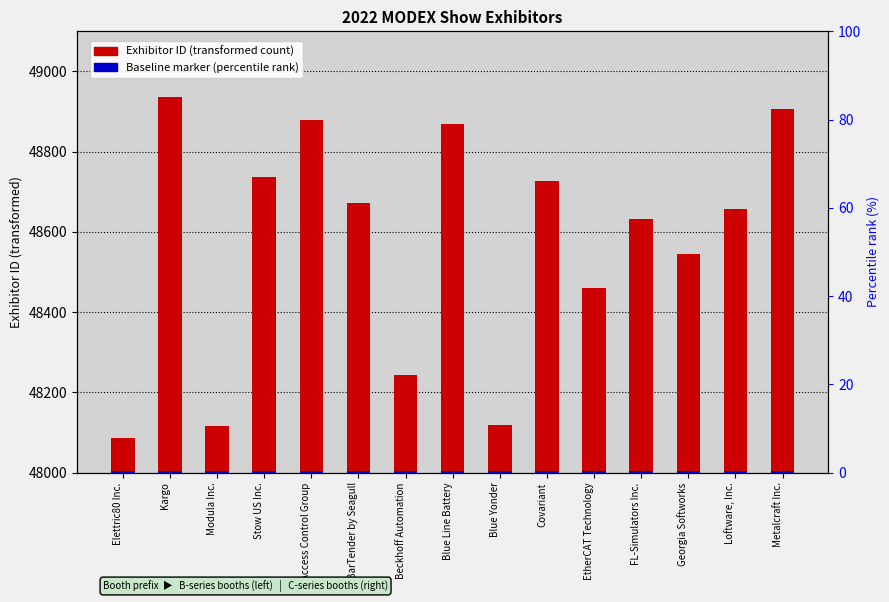

The Baseline marker series shows 5 at Stow US Inc.. True or false?

True